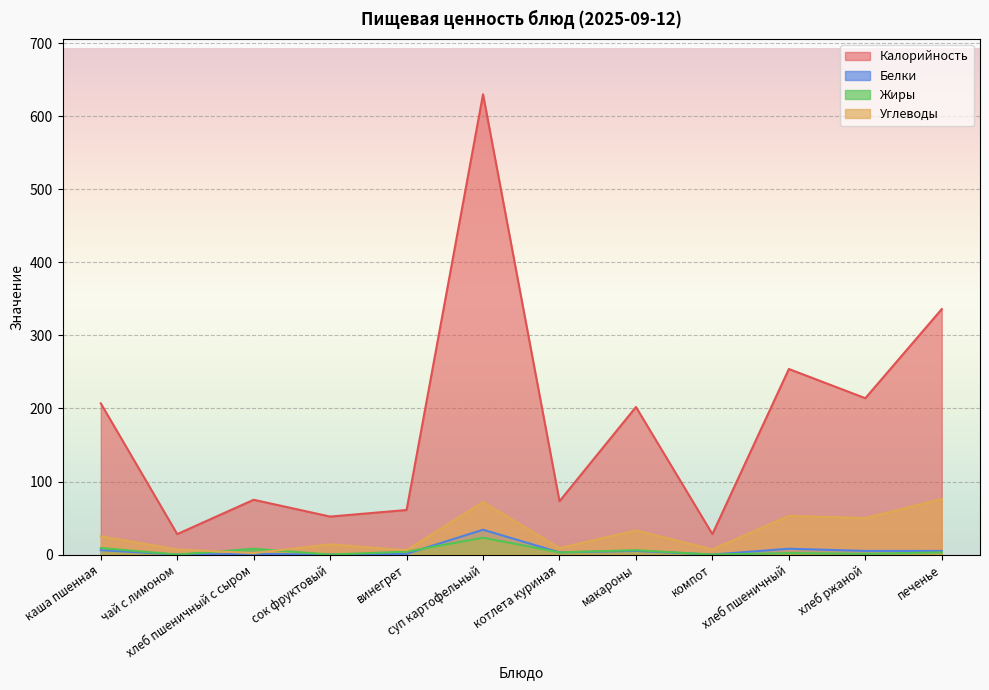

Which series has the largest range (max minus min)?

Калорийность